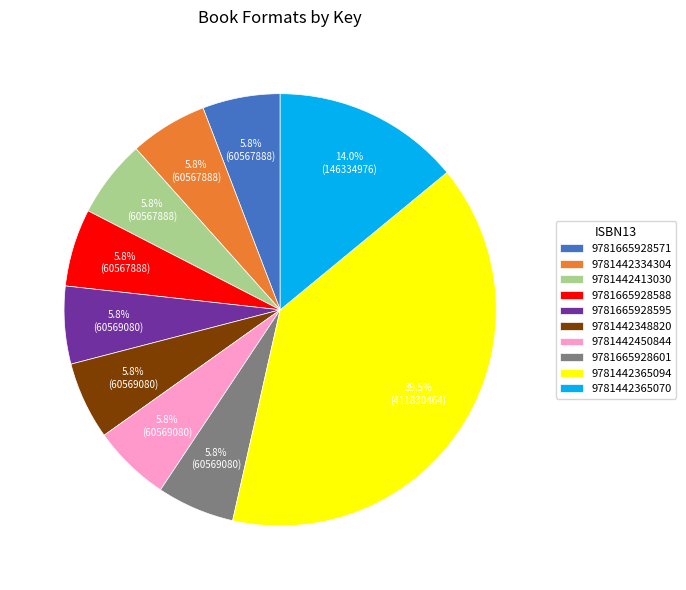

To the nearest percent, what percentage of the pie is 9781442450844?

6%